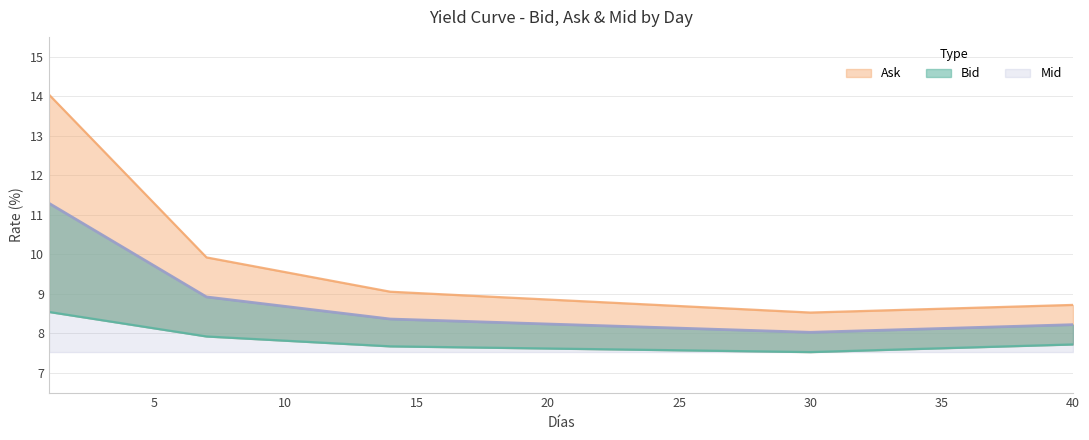

Rank the series by their average value, from lowest to highest.

Bid, Mid, Ask